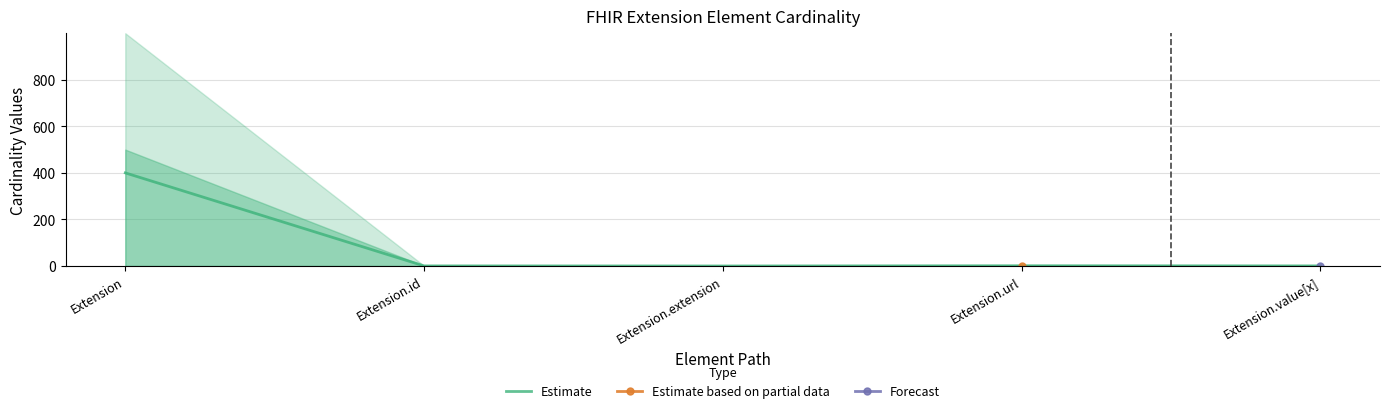

Rank the categories by value from lowest to highest.

Extension.extension, Extension.id, Extension.value[x], Extension.url, Extension